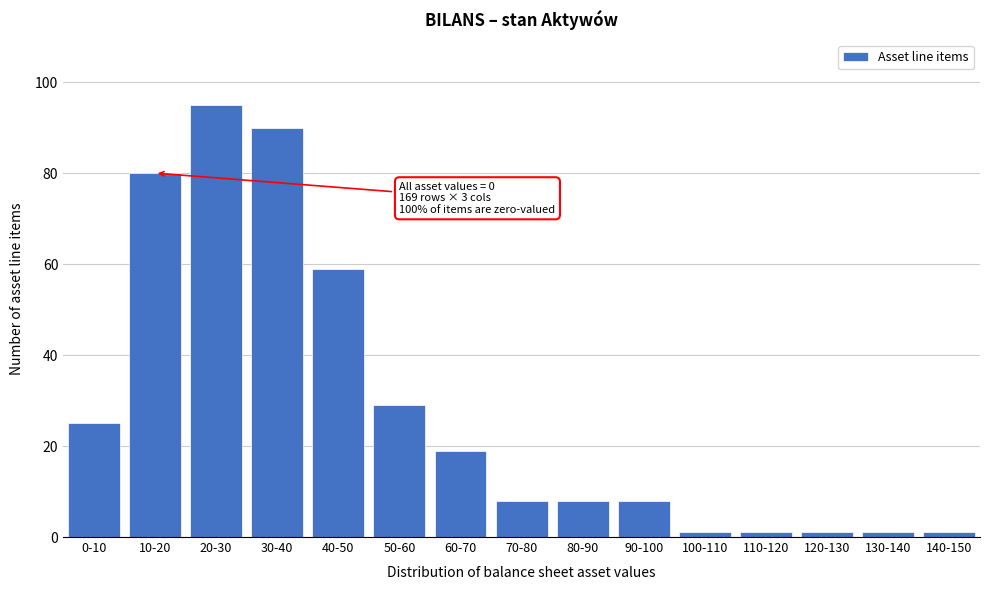

Reading right to left, extract all data points from this chart.

1	1	1	1	1	8	8	8	19	29	59	90	95	80	25